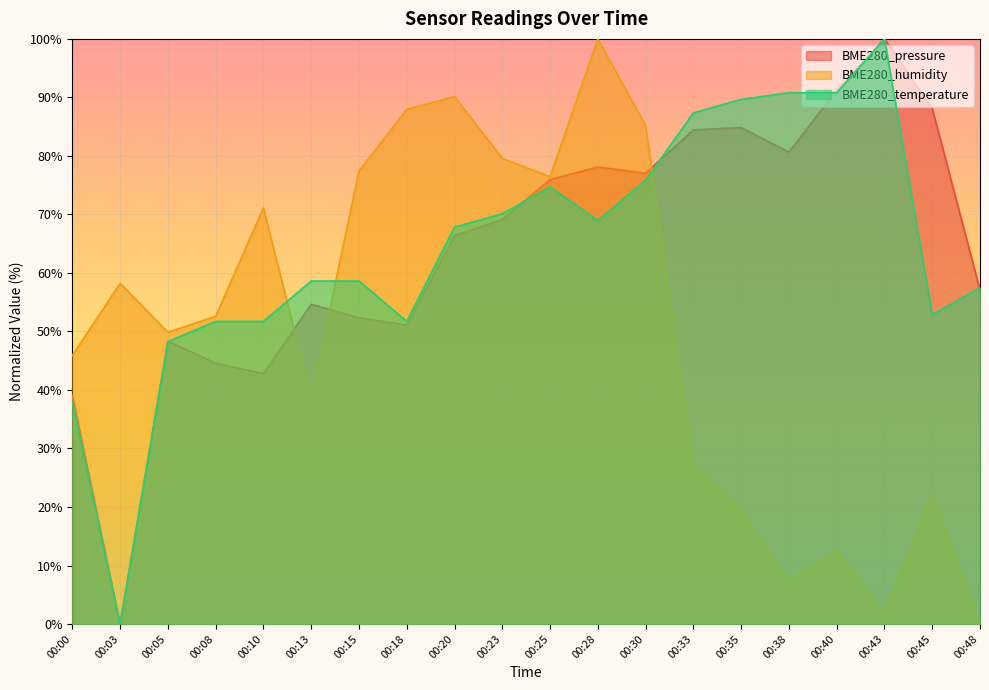

How many distinct data groups are displayed?

3